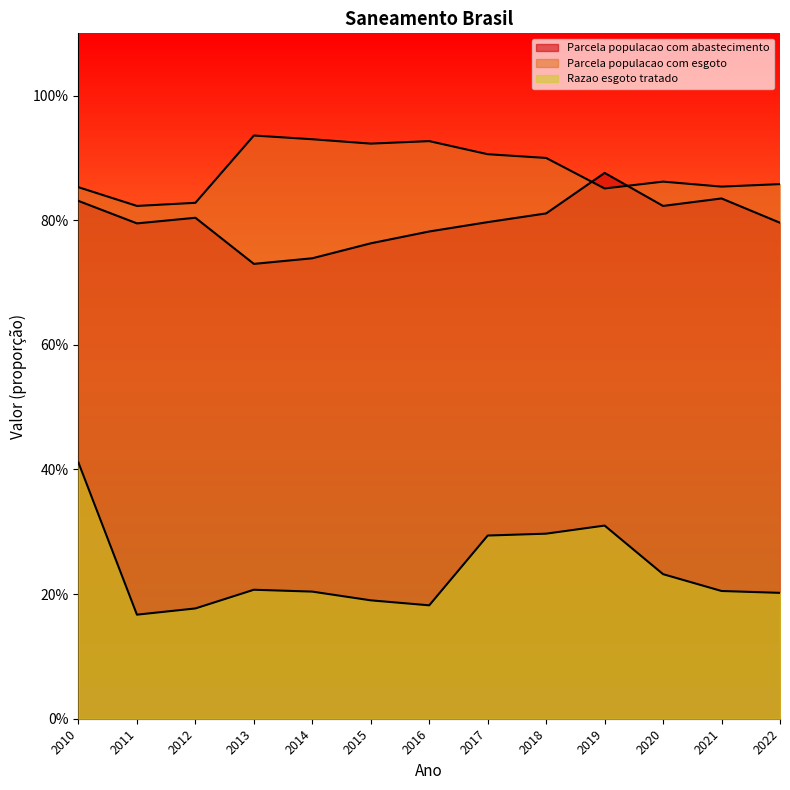

Reading left to right, extract all data points from this chart.

Parcela populacao com abastecimento: 2010=0.8	2011=0.8	2012=0.8	2013=0.7	2014=0.7	2015=0.8	2016=0.8	2017=0.8	2018=0.8	2019=0.9	2020=0.8	2021=0.8	2022=0.8
Parcela populacao com esgoto: 2010=0.9	2011=0.8	2012=0.8	2013=0.9	2014=0.9	2015=0.9	2016=0.9	2017=0.9	2018=0.9	2019=0.9	2020=0.9	2021=0.9	2022=0.9
Razao esgoto tratado: 2010=0.4	2011=0.2	2012=0.2	2013=0.2	2014=0.2	2015=0.2	2016=0.2	2017=0.3	2018=0.3	2019=0.3	2020=0.2	2021=0.2	2022=0.2